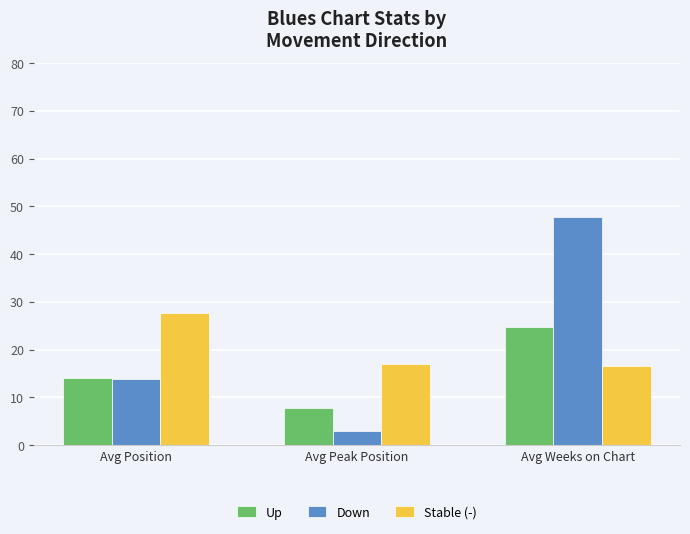

Rank the series by their average value, from lowest to highest.

Up, Stable (-), Down